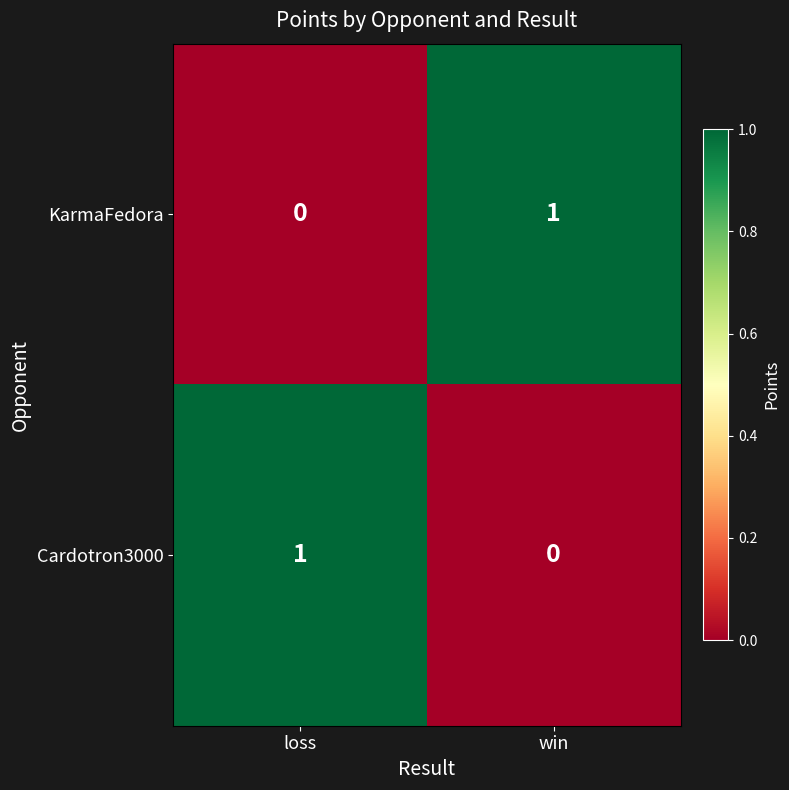

Count the number of categories in the chart.

2